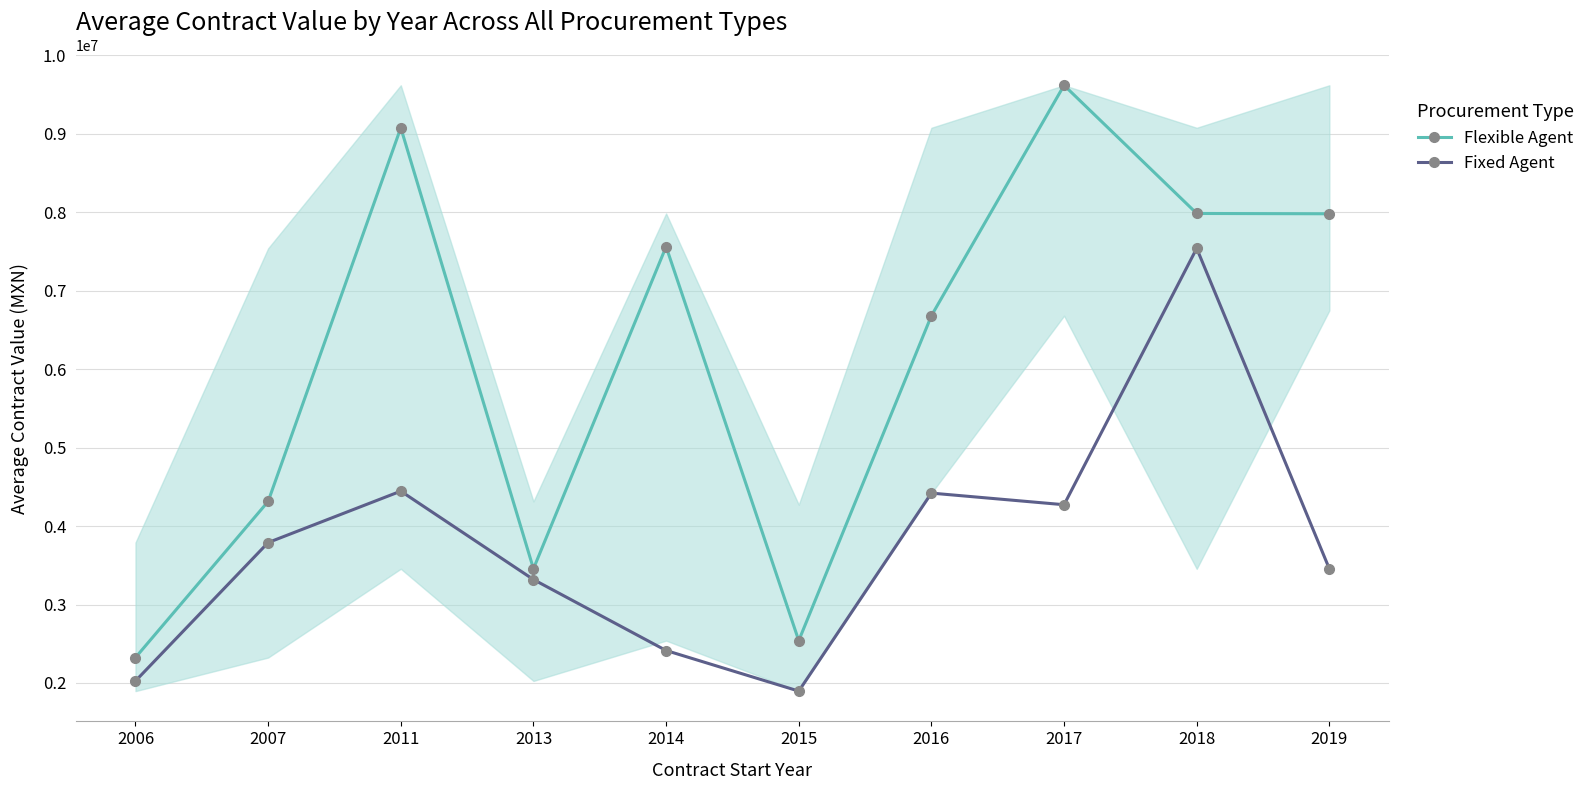

At which label is Flexible Agent closest to 5971044?

2016